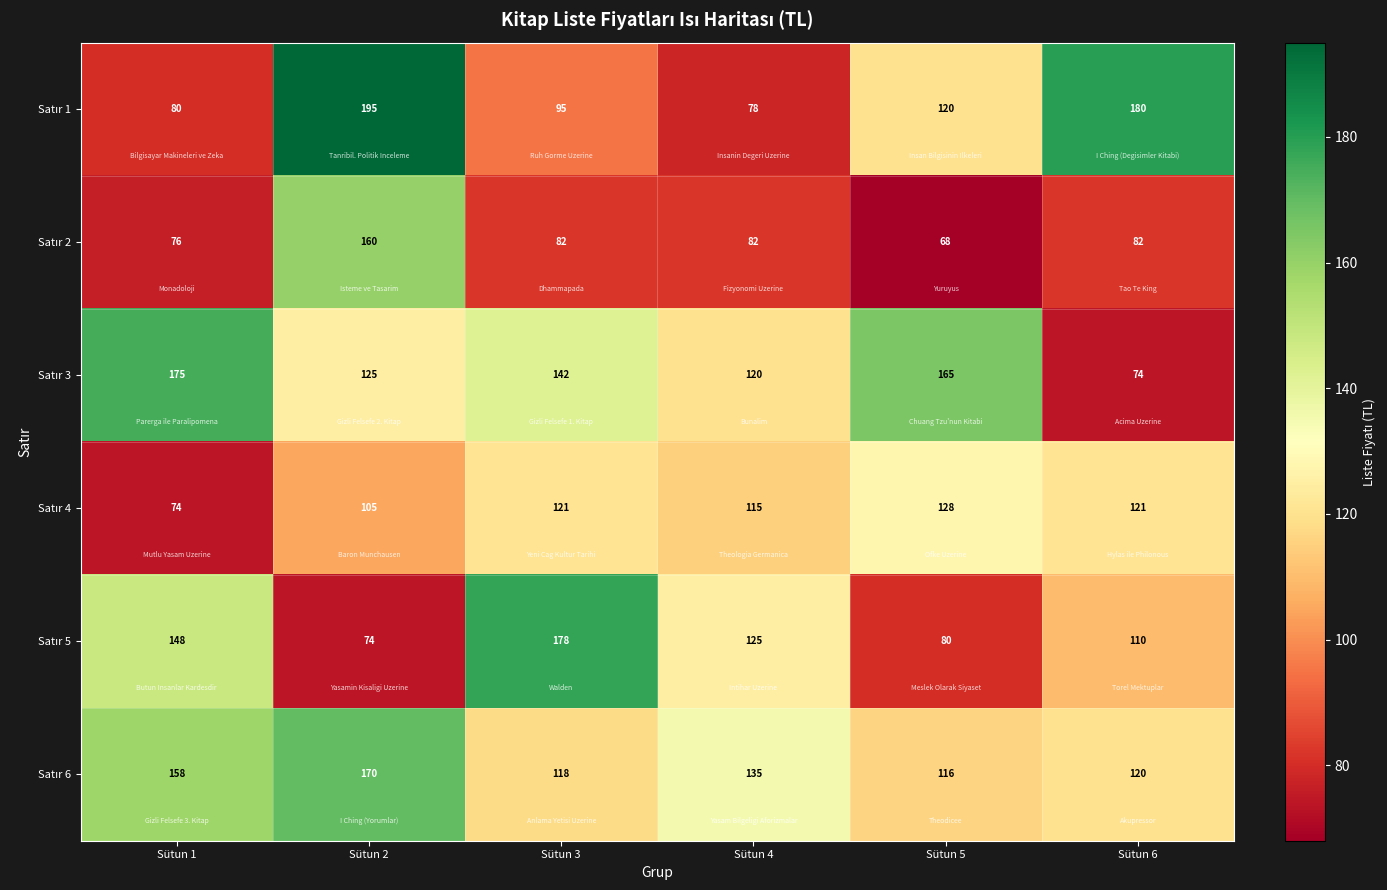

At how many categories does at least one series exceed 121?

6